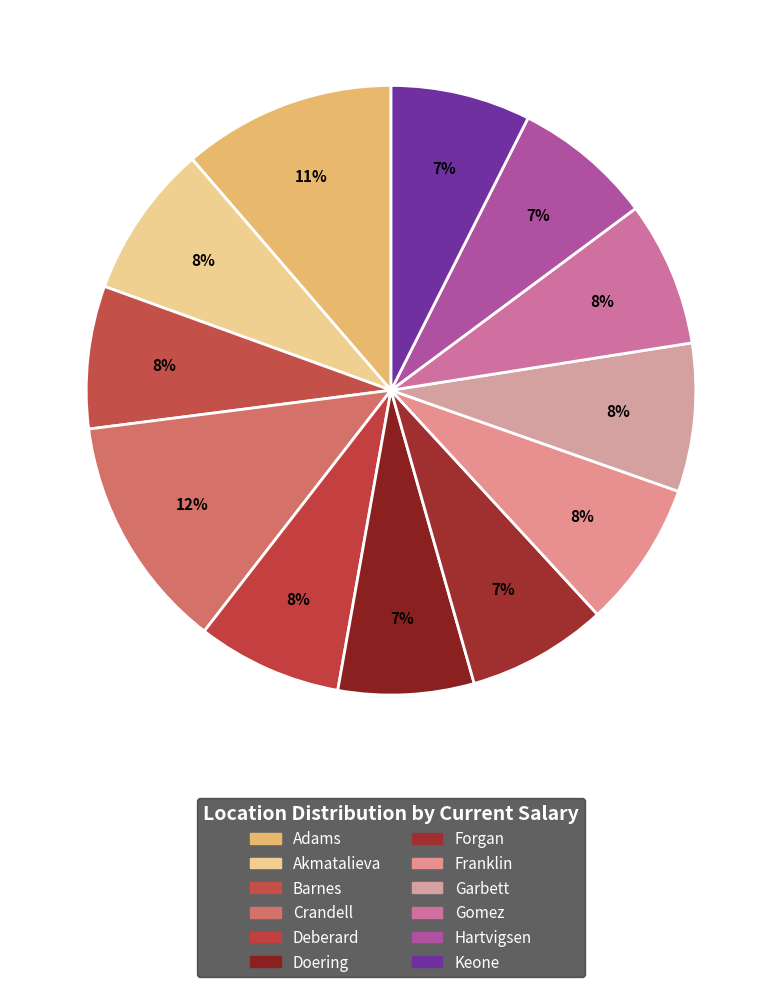

How many slices are in this pie chart?

12